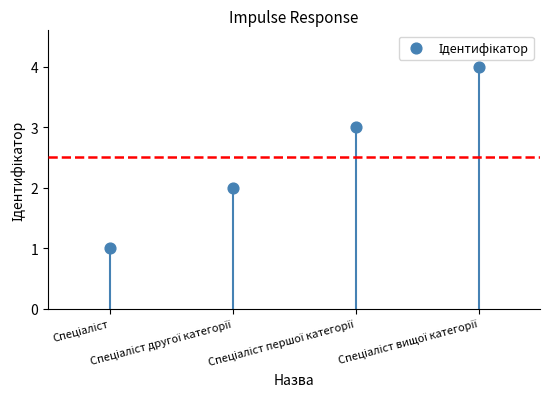

What is the range of Y values (max minus min)?

3